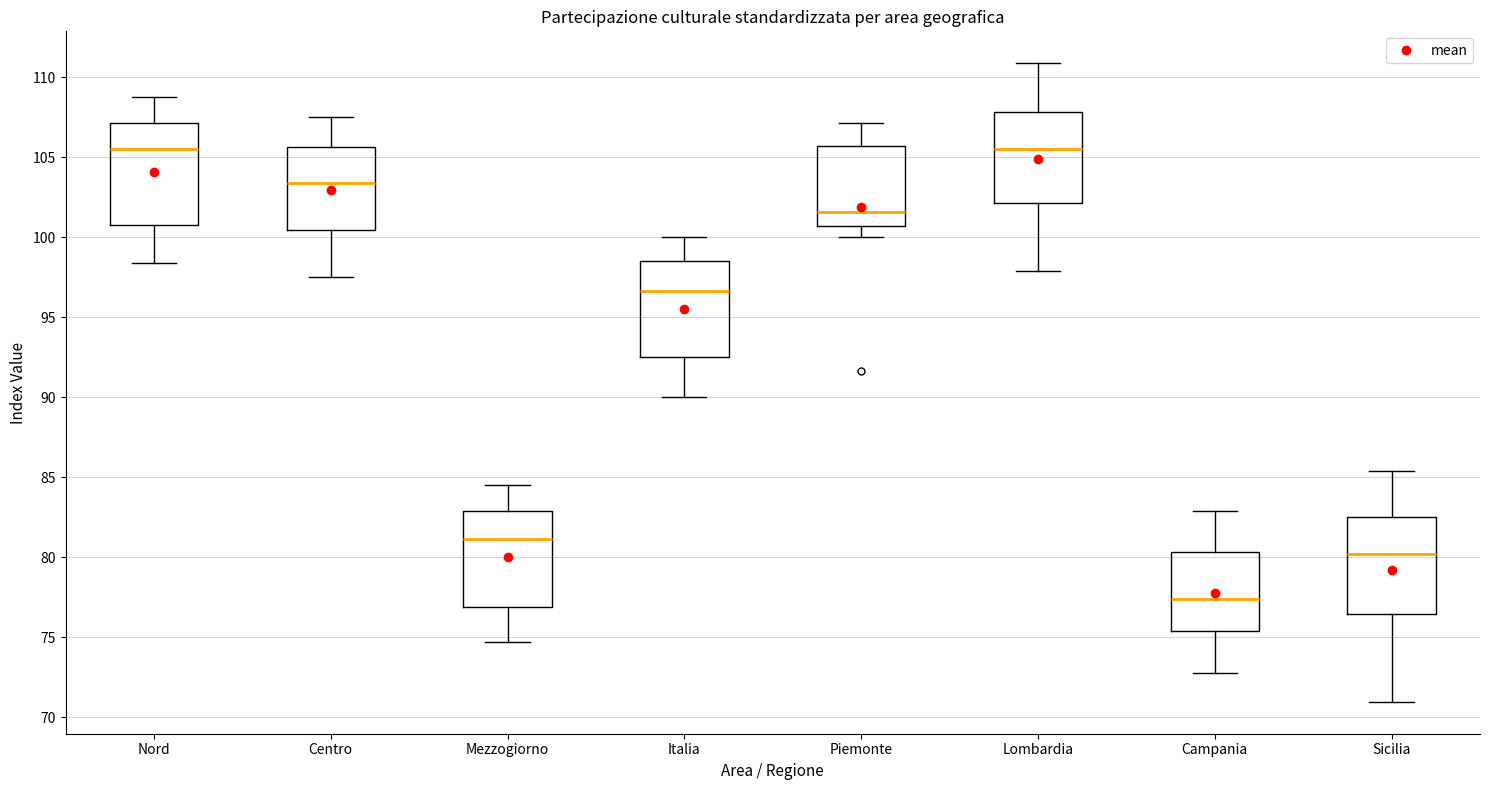

Reading left to right, transcribe this box plot: for each box, give where its median line is, the range the box spans, and where its two whiskers end, as read against the y-axis. The values are not printed on the chart, so give them approximately, as read against the axis.

Nord: median 105.5, box 101.0 to 107.0, whiskers 98.5 to 108.5
Centro: median 103.5, box 100.5 to 105.5, whiskers 97.5 to 107.5
Mezzogiorno: median 81.0, box 77.0 to 83.0, whiskers 74.5 to 84.5
Italia: median 96.5, box 92.5 to 98.5, whiskers 90.0 to 100.0
Piemonte: median 101.5, box 100.5 to 105.5, whiskers 100.0 to 107.0
Lombardia: median 105.5, box 102.0 to 108.0, whiskers 98.0 to 111.0
Campania: median 77.5, box 75.5 to 80.5, whiskers 73.0 to 83.0
Sicilia: median 80.0, box 76.5 to 82.5, whiskers 71.0 to 85.5